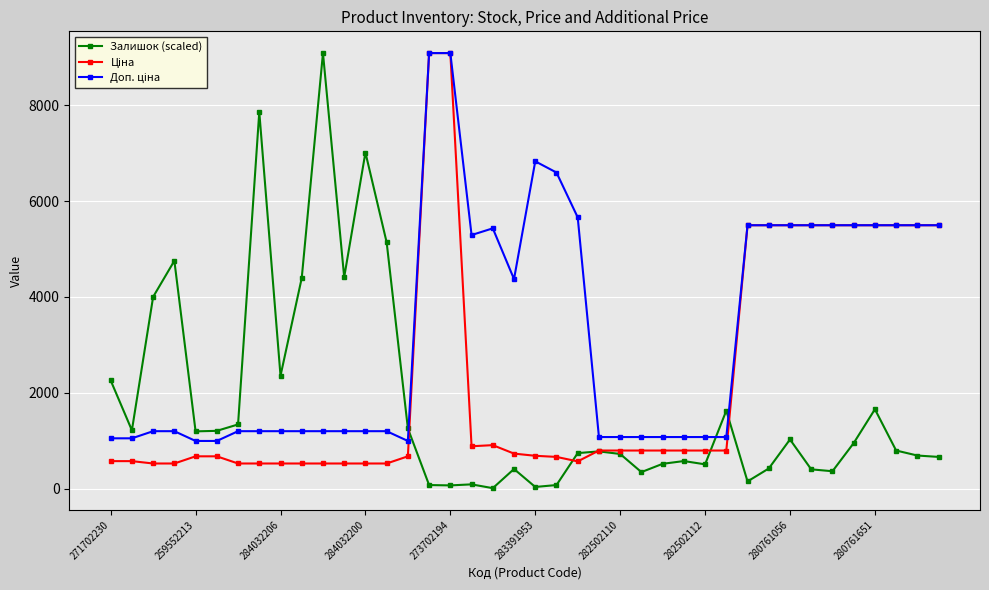

What is the value of the Залишок (scaled) point at the 37th from the left?

1654.7